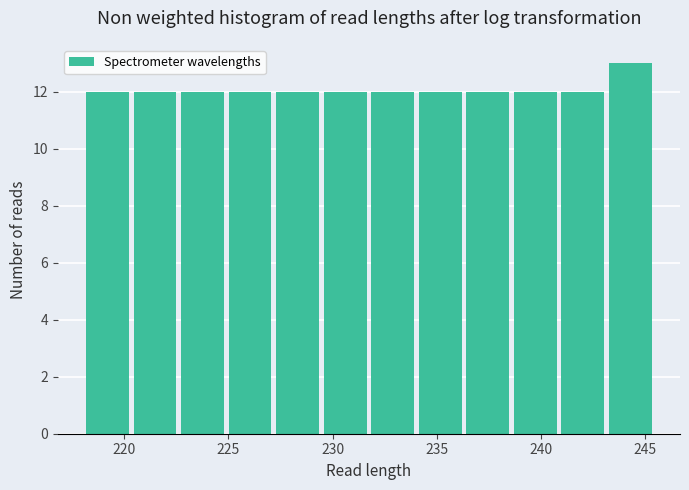

Reading left to right, list every bar in this chart as the range it spans on the x-axis followed by its height. Neither the bar edges nor the heights are printed on the chart, so give them approximately, as read against the axes.

218.0 to 220.5: 12
220.5 to 222.5: 12
222.5 to 225.0: 12
225.0 to 227.0: 12
227.0 to 229.5: 12
229.5 to 231.5: 12
231.5 to 234.0: 12
234.0 to 236.5: 12
236.5 to 238.5: 12
238.5 to 241.0: 12
241.0 to 243.0: 12
243.0 to 245.5: 13